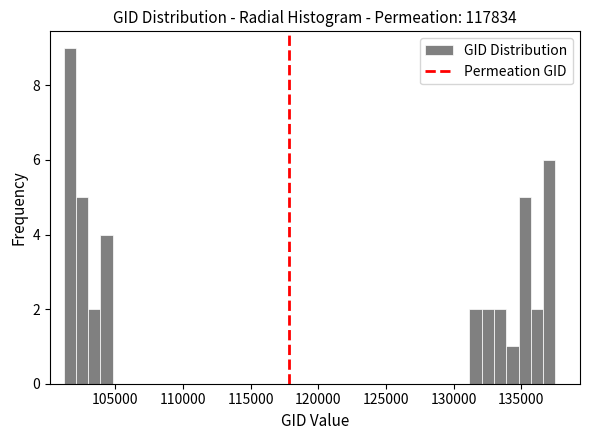

Around what value on the x-axis is the tallest bar? Give the approximate position of its centre, as read against the axis.

101500